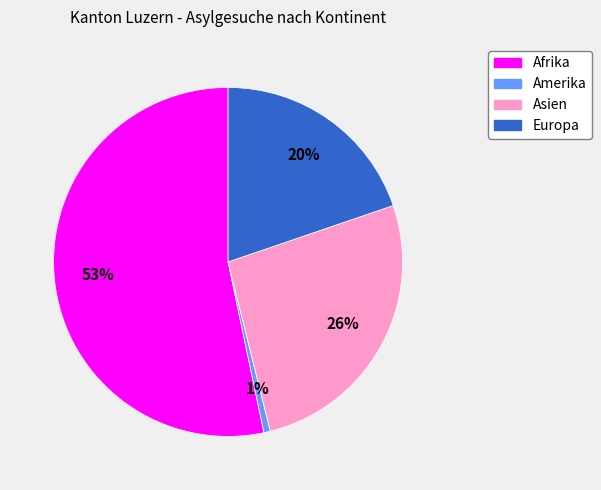

Is Afrika the majority of the pie?

Yes